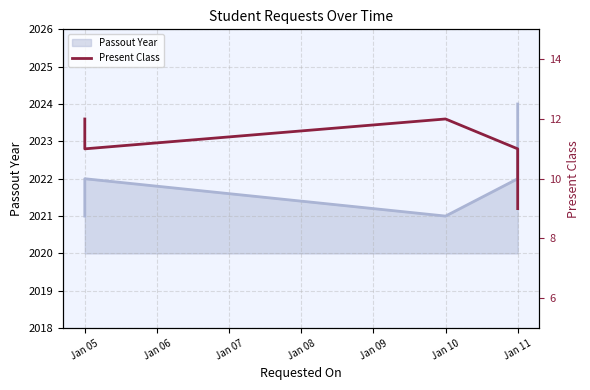

What is the value of the 4th point from the left?

11